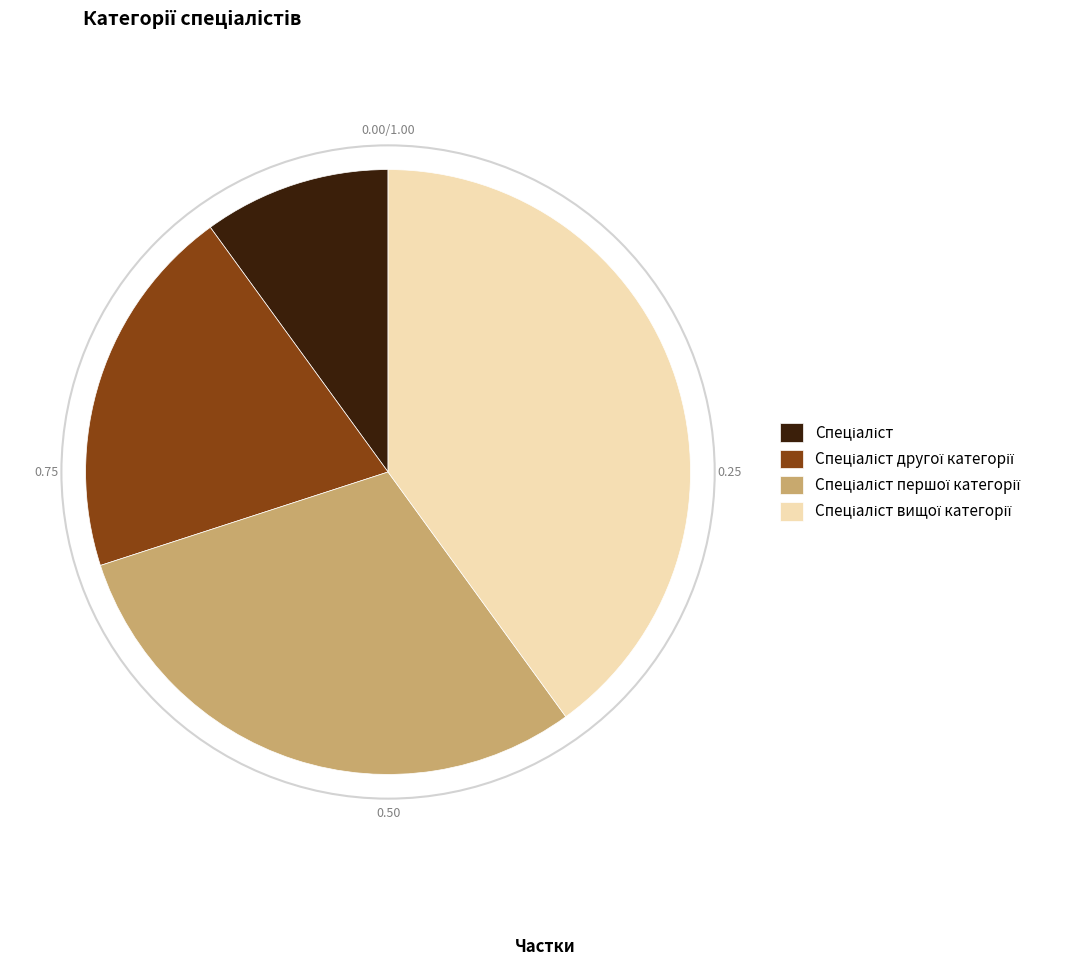

Is there a majority slice in this chart?

No